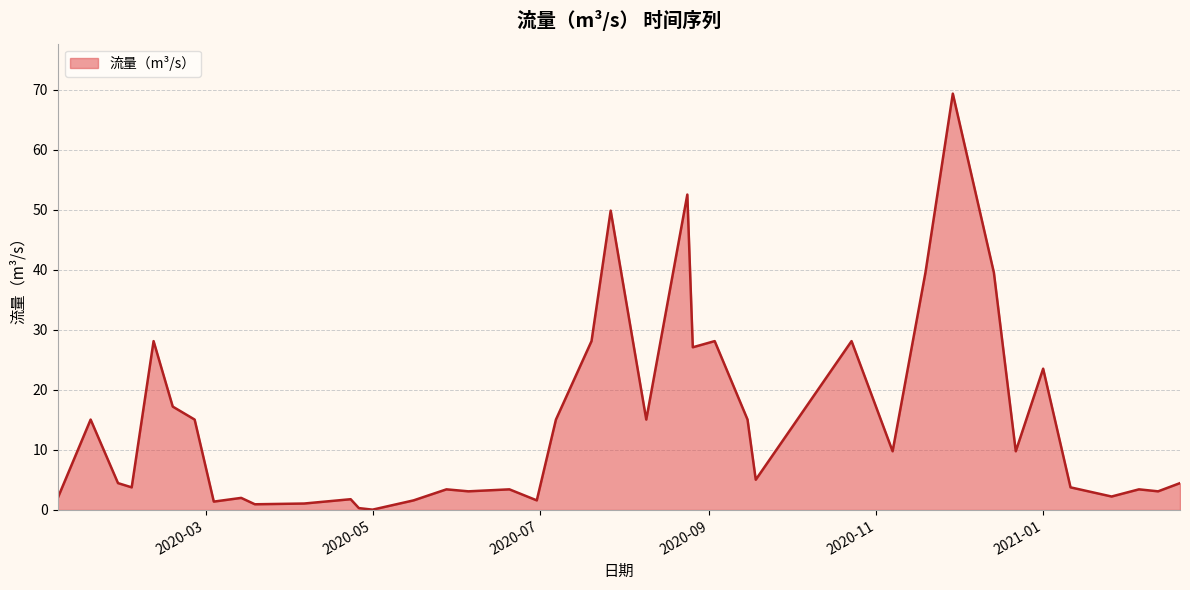

What is the difference between the maximum and minimum values?

69.3